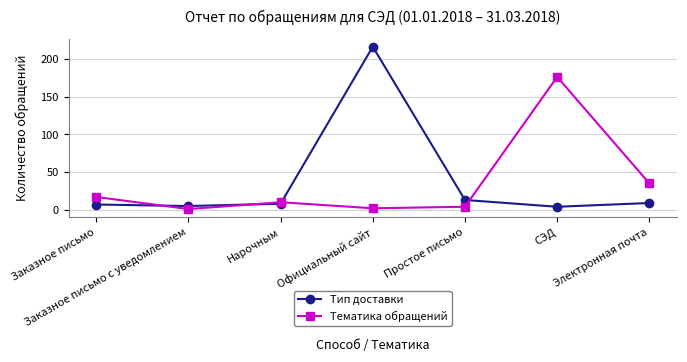

True or false: Тематика обращений has more than 0 points higher than both neighbors.

True